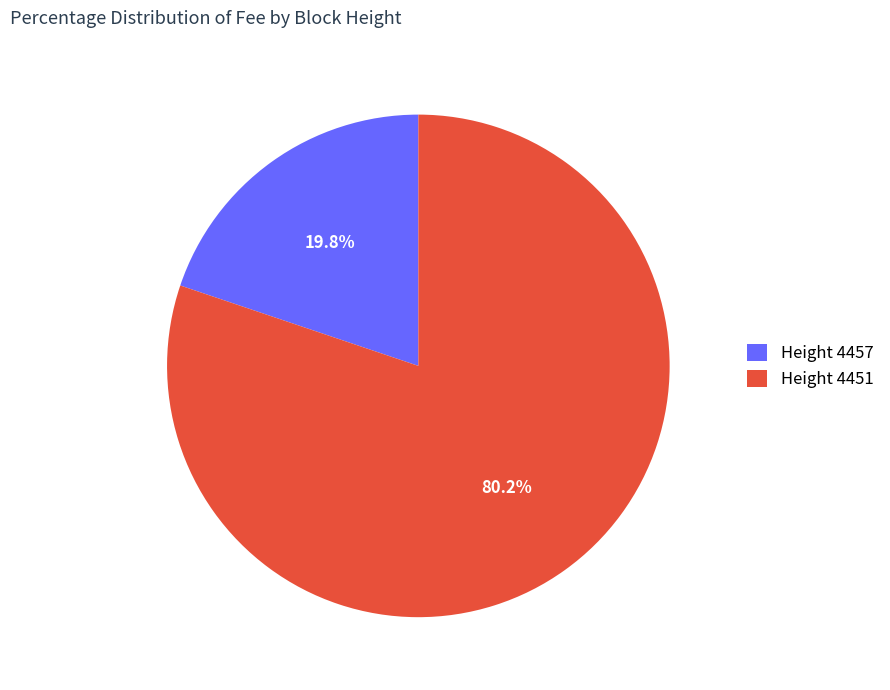

Rank the categories by value from lowest to highest.

Height 4457, Height 4451